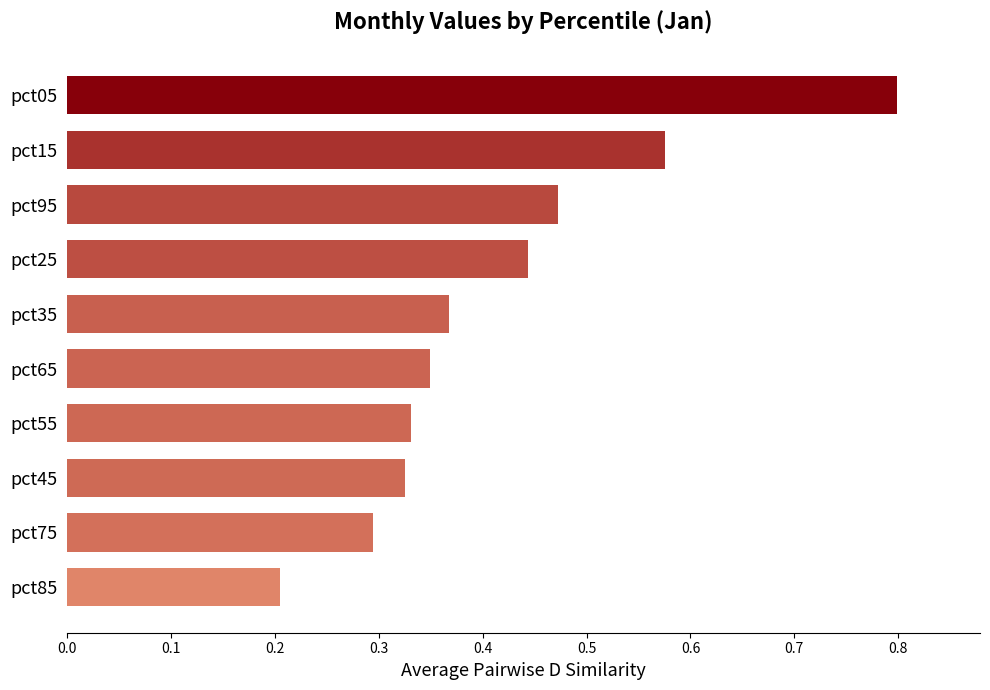

Where is the data nearest to the value 0?

pct85